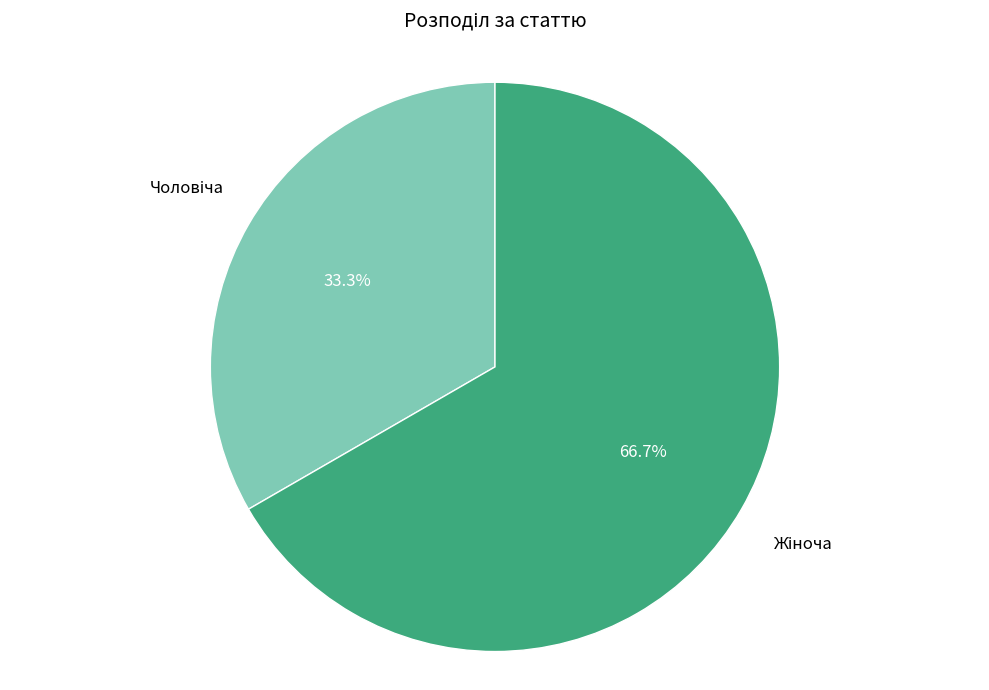

How many segments does this pie chart have?

2